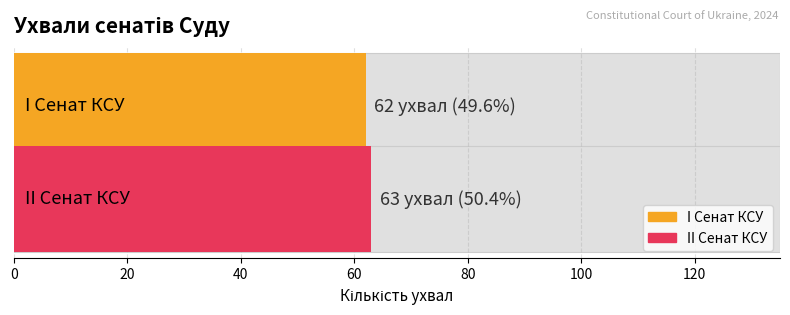

Where is the data nearest to the value 62?

I Сенат КСУ